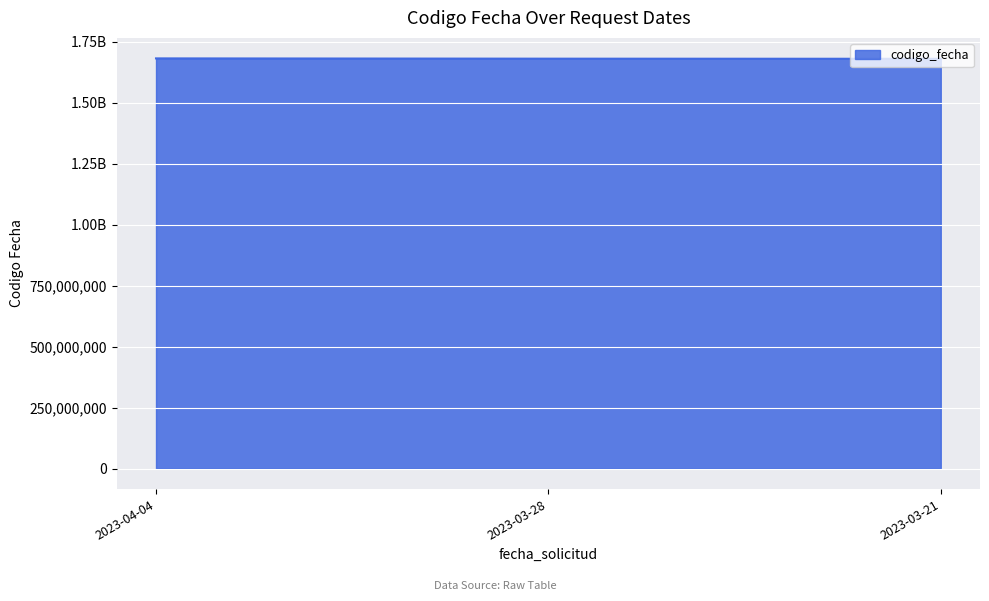

Does the chart have visible grid lines?

Yes